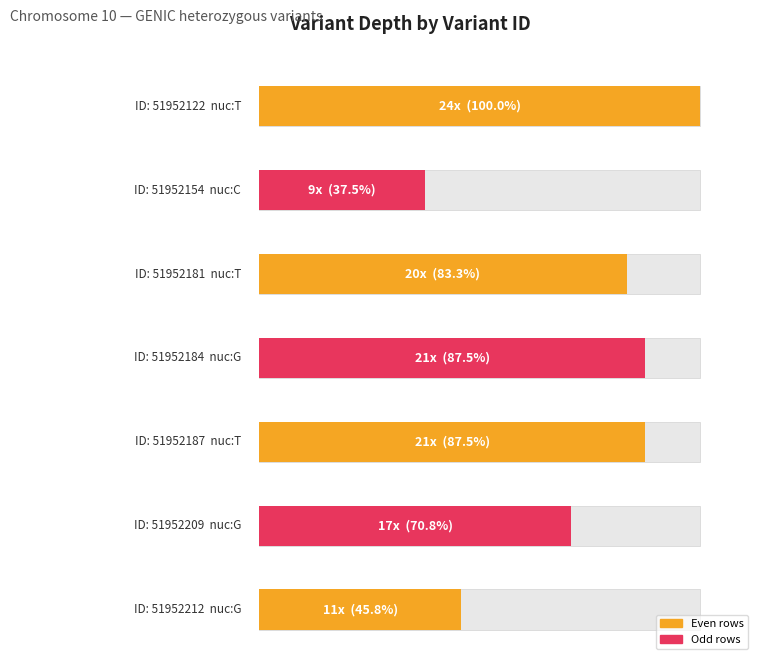

Read the value at 51952154, to the nearest 5.

10